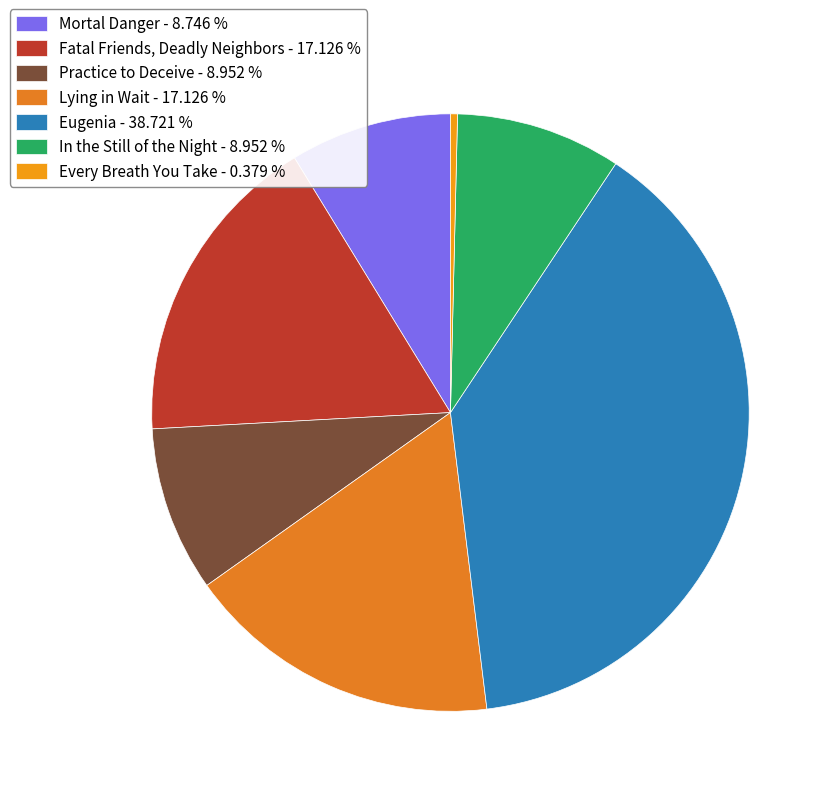

Approximately how many times larger is the value at Mortal Danger compared to In the Still of the Night?

1.0